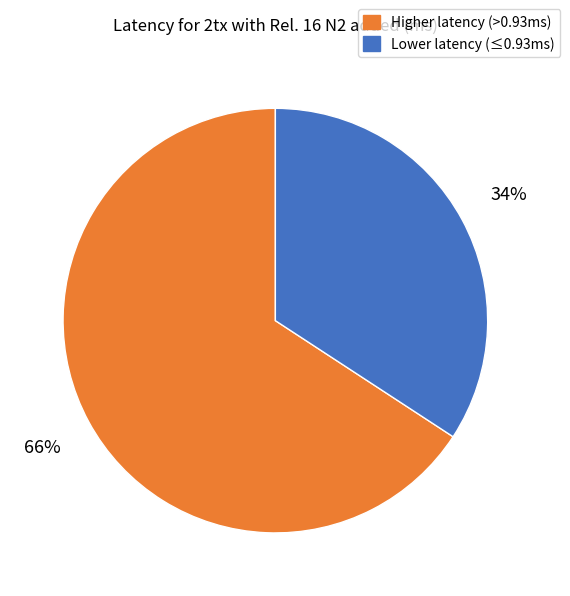

Is the sum of Higher latency (>0.93ms) and Lower latency (≤0.93ms) greater than half?

Yes